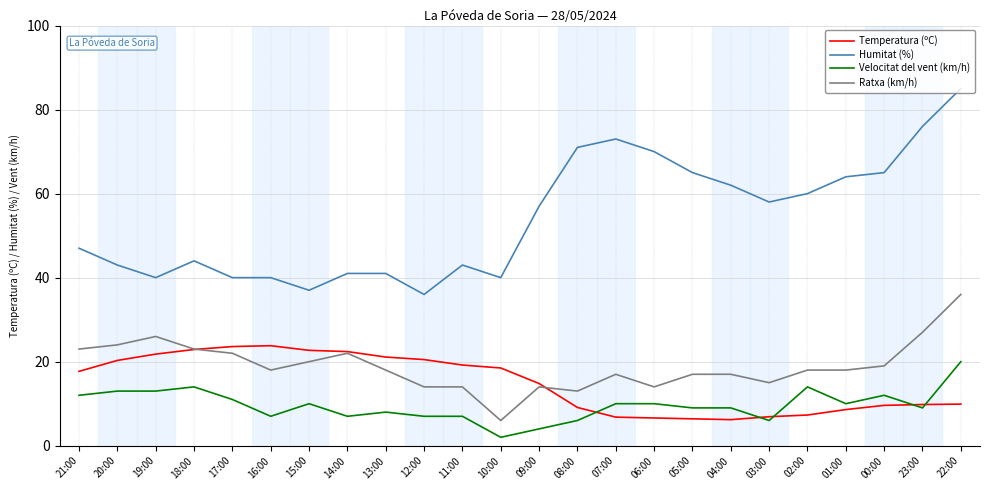

At which category is the sum across all series the highest?

22:00